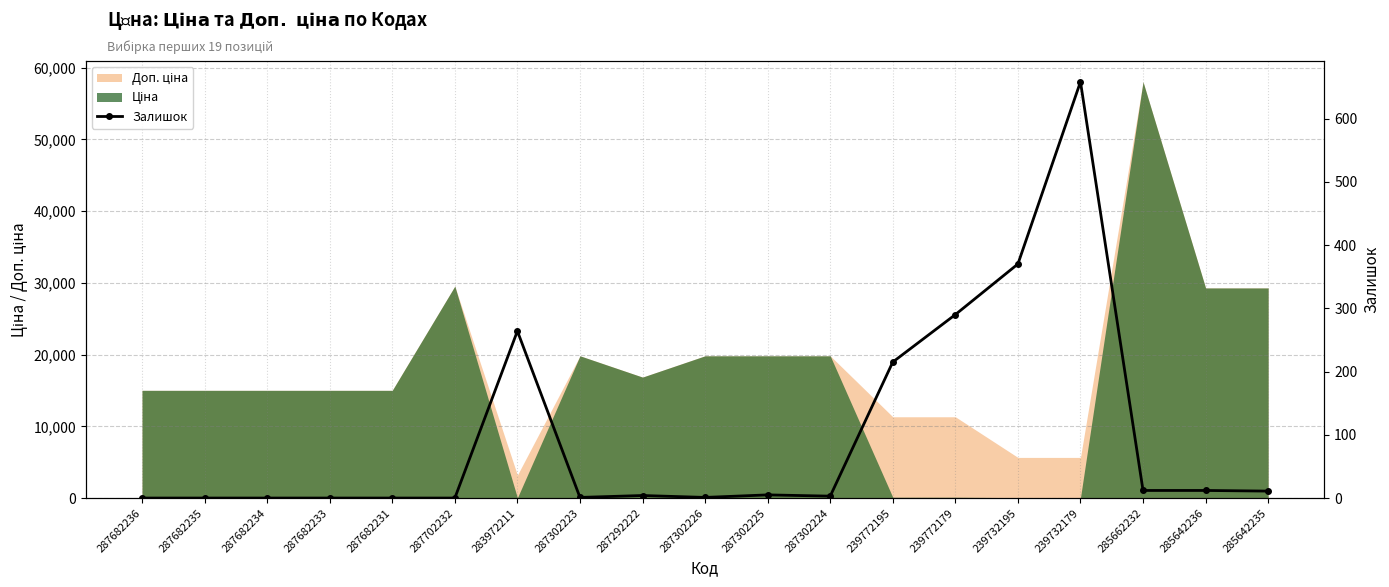

Does the chart have visible grid lines?

Yes